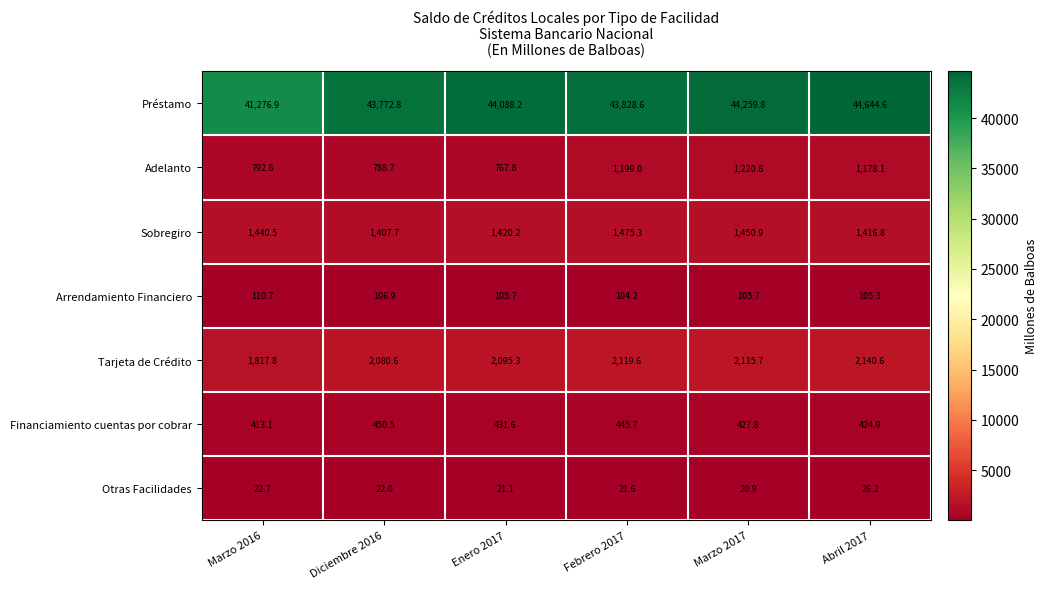

Read the Tarjeta de Crédito value at Diciembre 2016.

2080.6